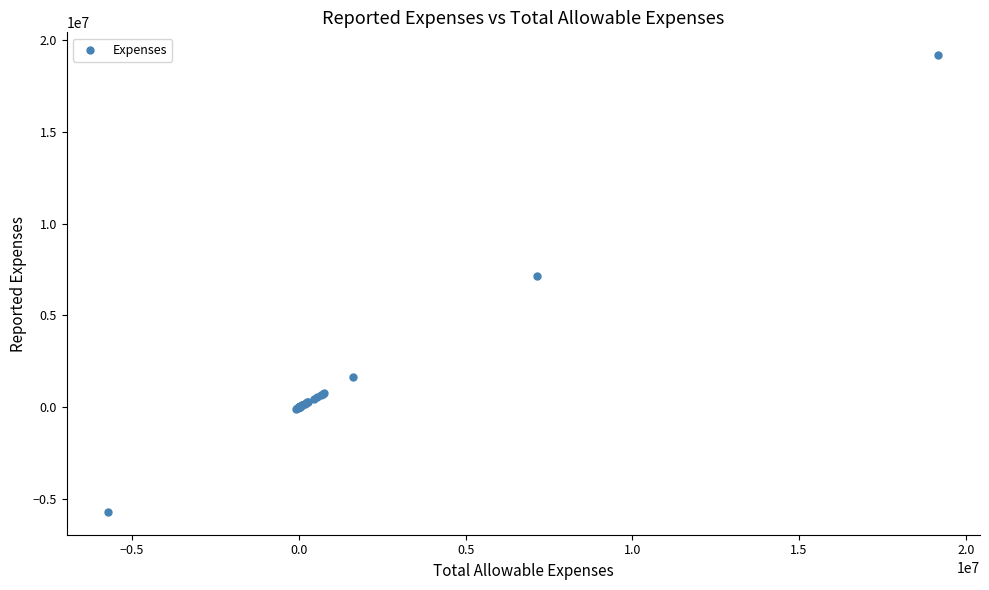

What Y value in the scatter plot is closest to 6731900?

7135160